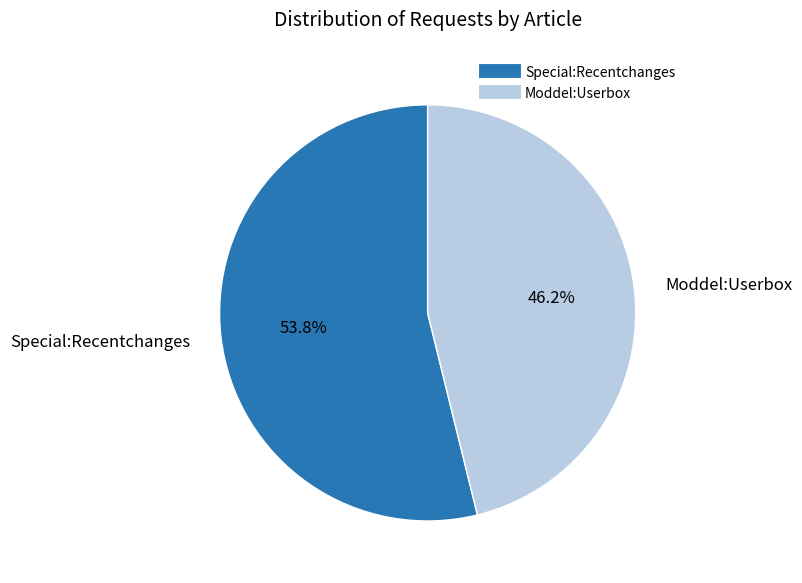

Which slice is the smallest?

Moddel:Userbox